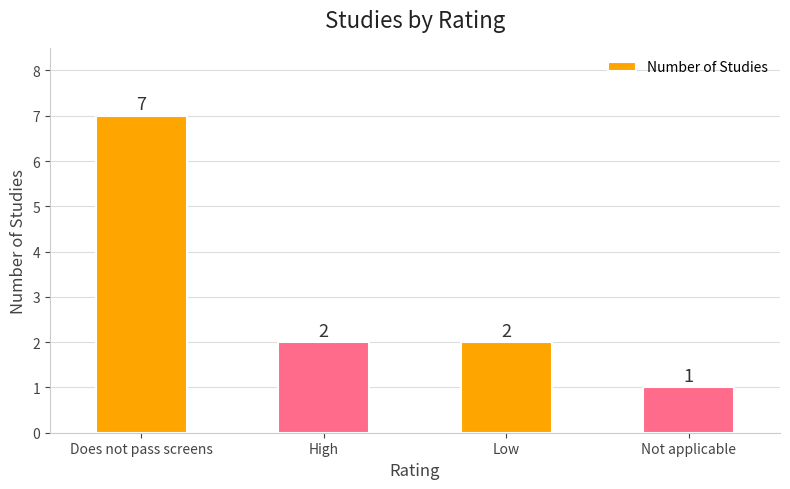

Does the chart contain any negative values?

No